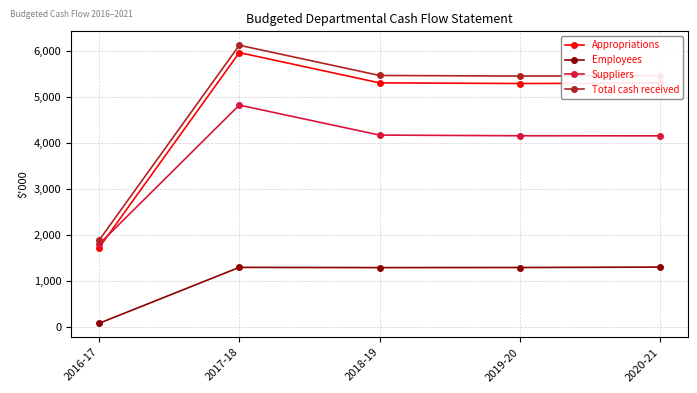

How many values in the Suppliers series are below 4162?

2